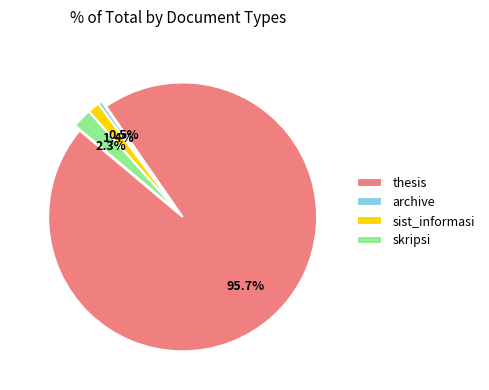

Rank the categories by value from lowest to highest.

archive, sist_informasi, skripsi, thesis